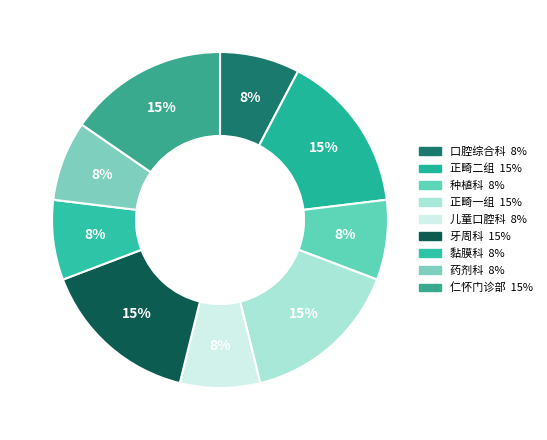

How many segments does this pie chart have?

9